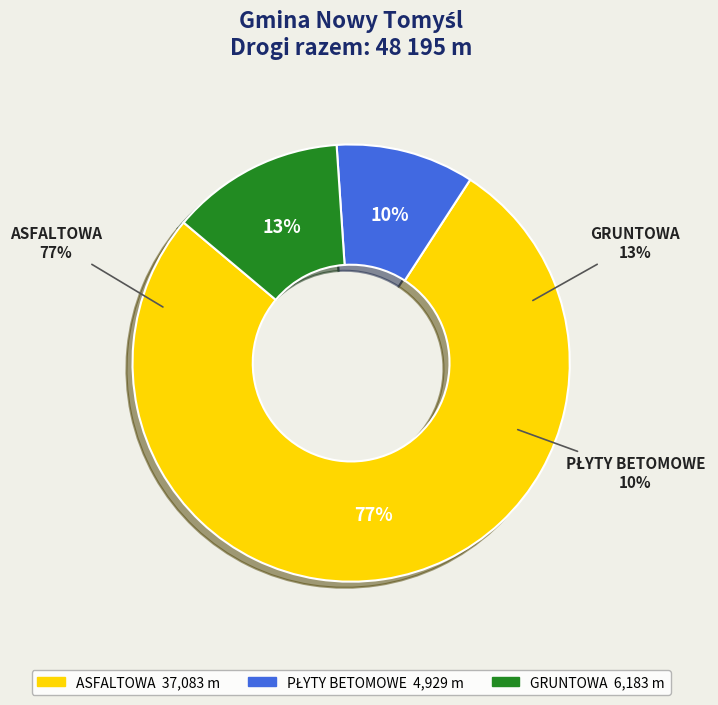

To the nearest percent, what portion does PŁYTY BETOMOWE represent?

10%